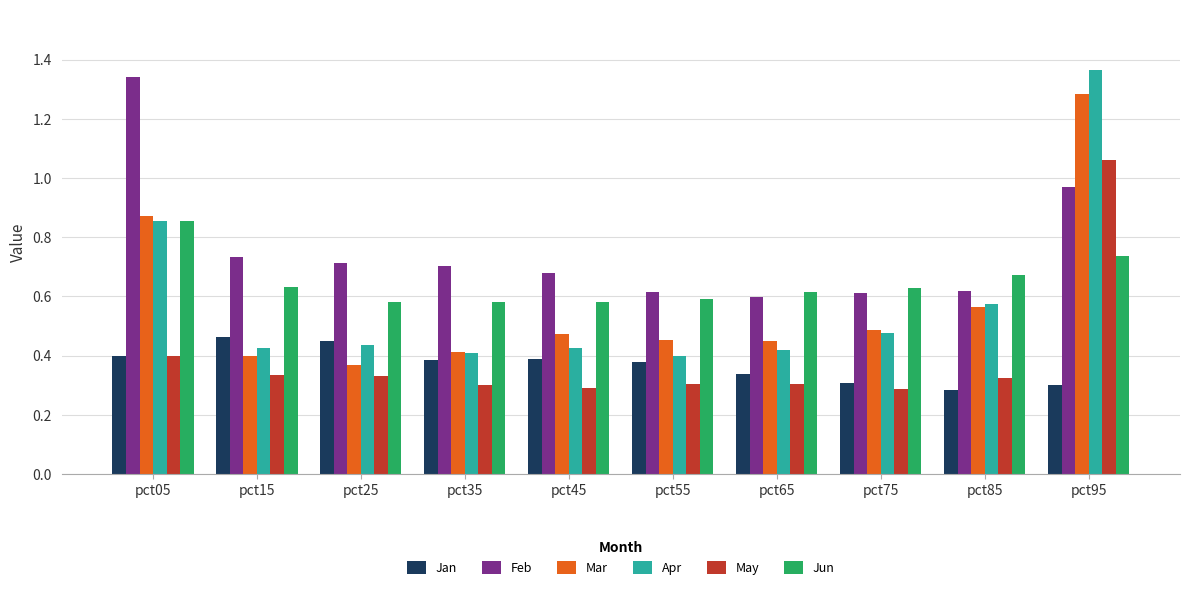

Which series has the largest total across all categories?

Feb